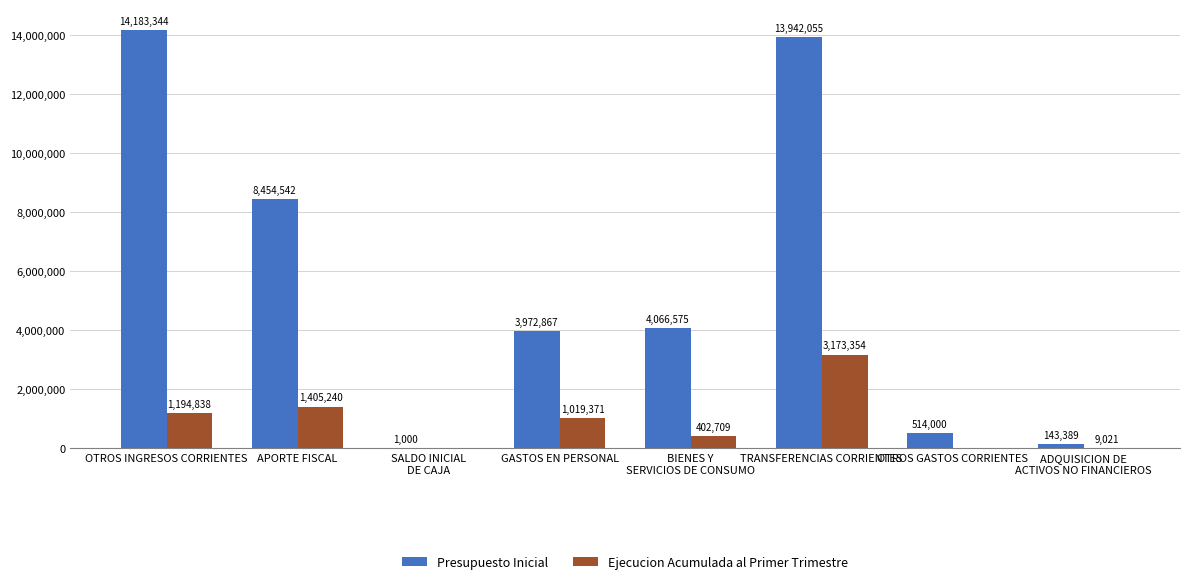

Which series changed the most between APORTE FISCAL and TRANSFERENCIAS CORRIENTES?

Presupuesto Inicial